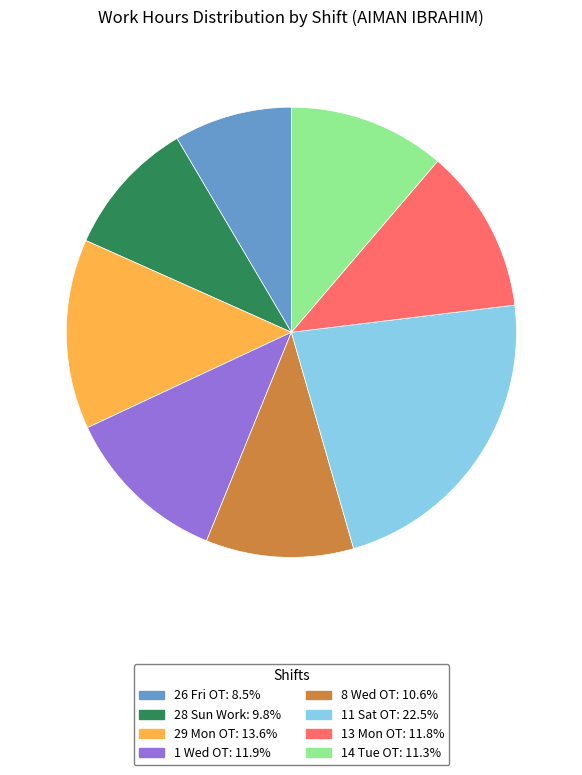

Is 28 Sun Work: 9.8% the majority of the pie?

No